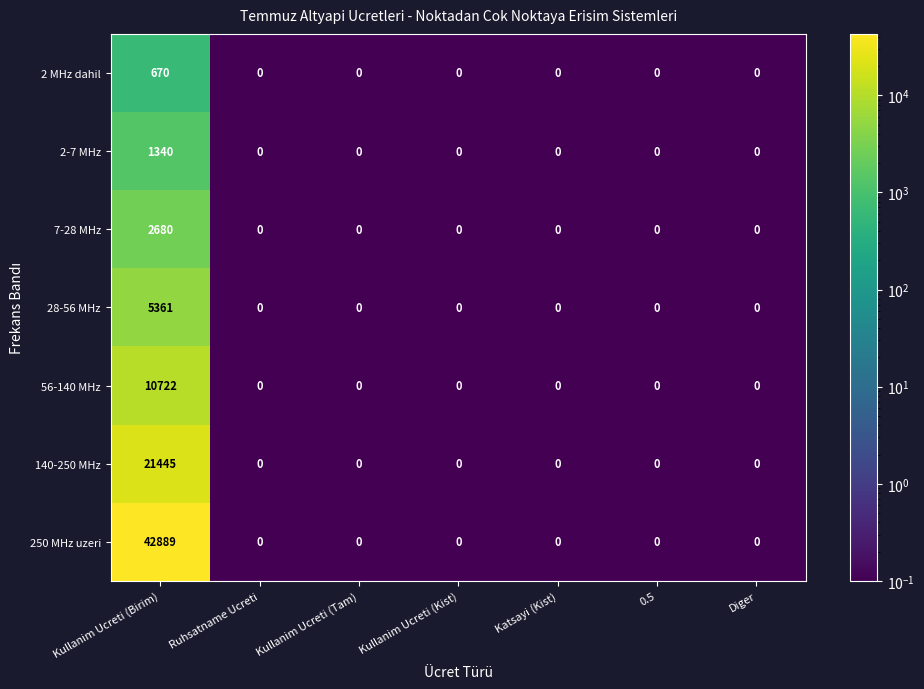

What is the spread (max minus min) of values at Kullanim Ucreti (Birim)?

42219